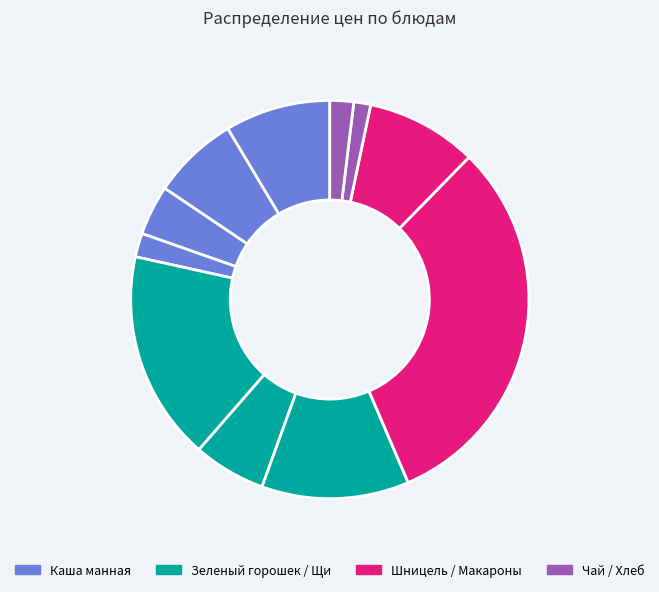

Rank the categories by value from highest to lowest.

Шницель, Мандарин, Щи из свежей капусты, Макароны, Каша манная, Сыр, Зеленый горошек, Чай с молоком, Хлеб (завтрак), Хлеб (обед), Чай с сахаром